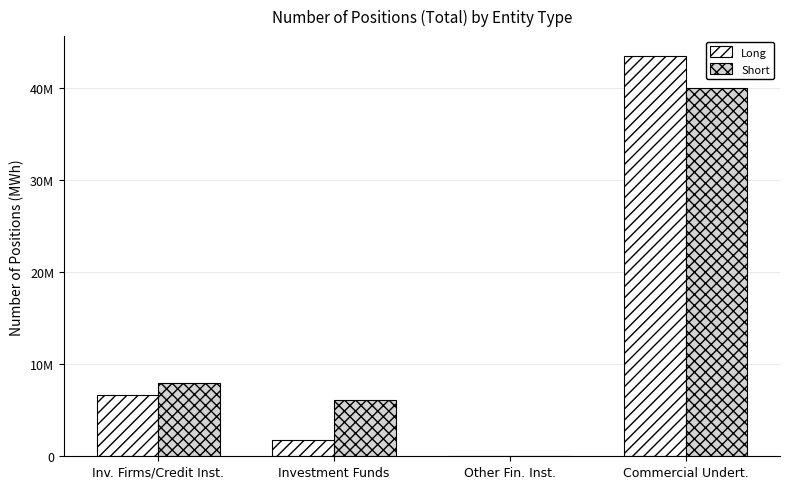

Are the bars grouped side by side (vs. stacked)?

Yes